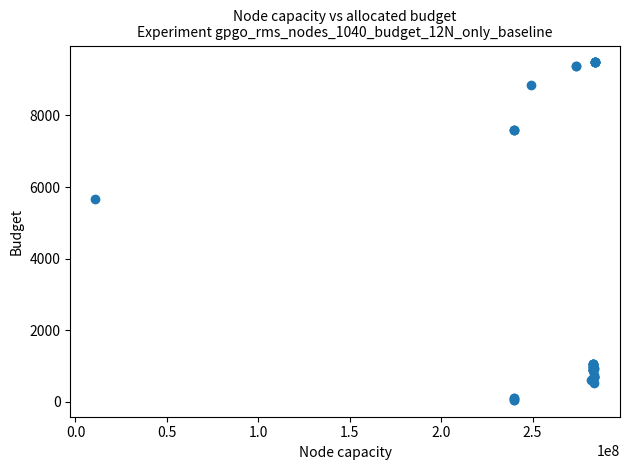

What Y value in the scatter plot is closest to 4768?

5673.8